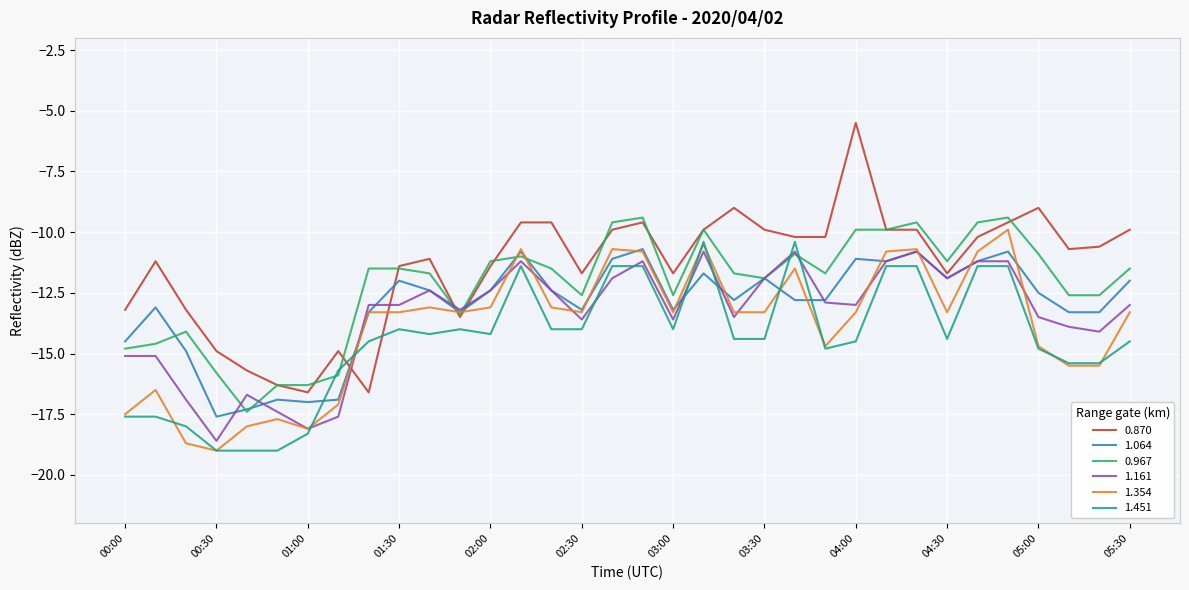

What is the minimum value for 1.451?

-19.0